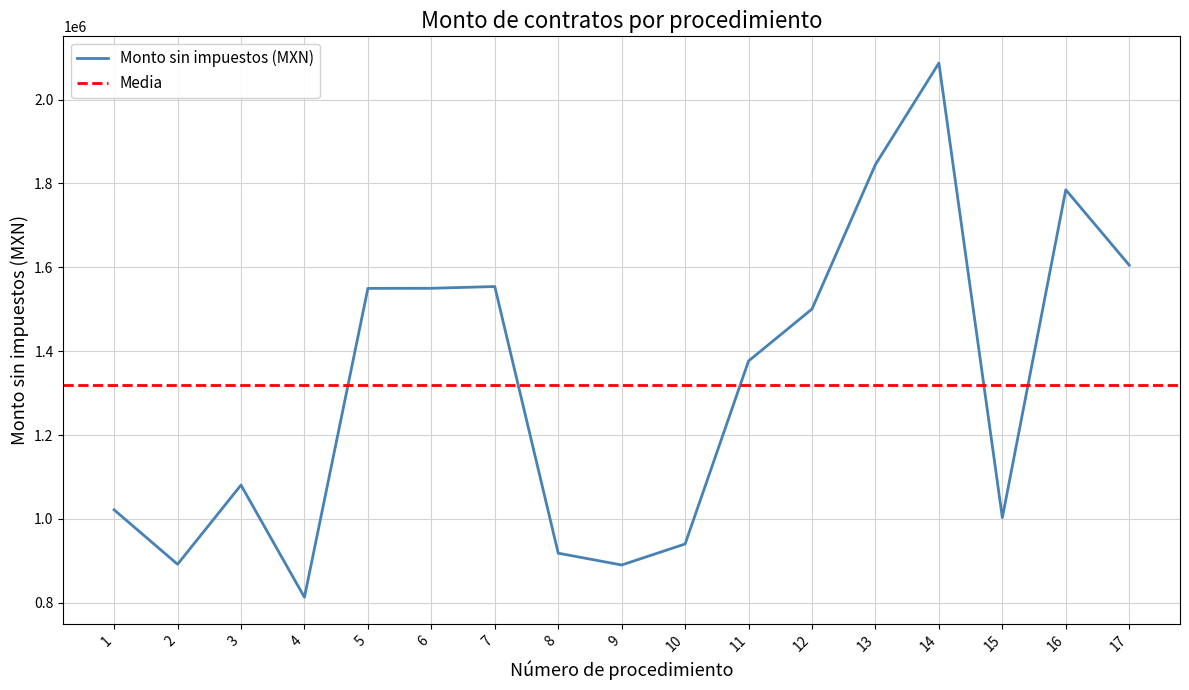

Reading left to right, what are all the values shown in this chart?

1021798.8	891915.5	1080781.4	813289.8	1549874.0	1550090.0	1554234.5	918355.4	890189.5	940326.5	1376737.9	1500621.4	1845238.3	2087238.0	1003135.2	1784927.1	1605235.4